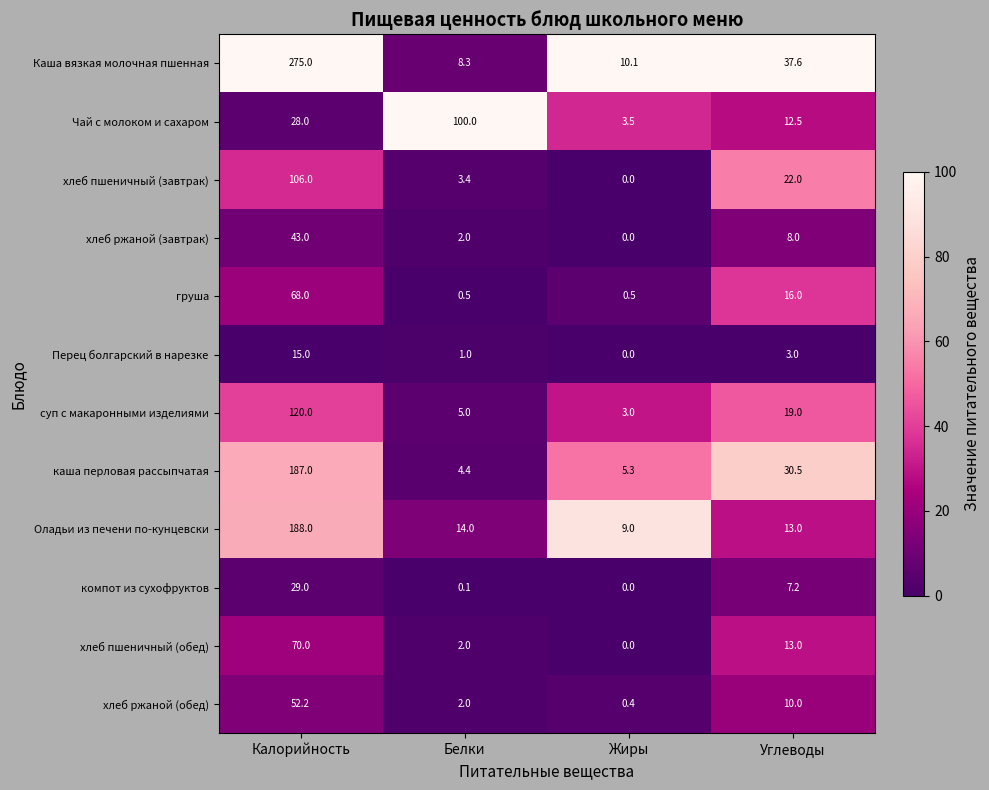

How many data points does each series have?

4